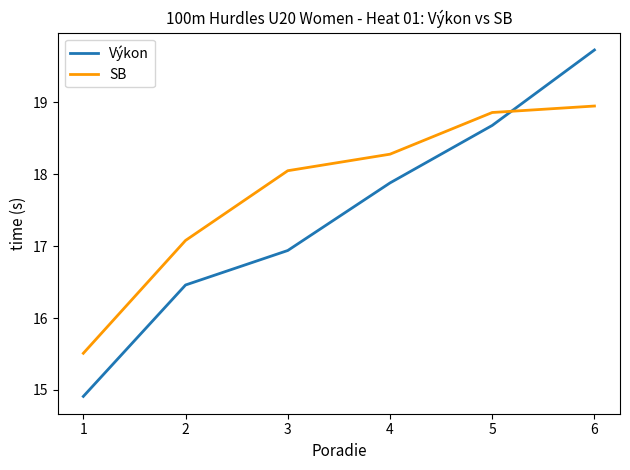

Does the chart display data point markers on the line(s)?

No